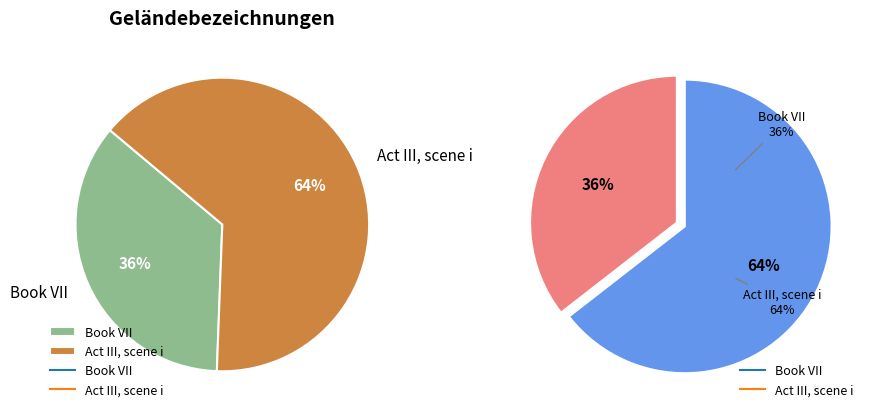

Count the number of slices in the pie.

2